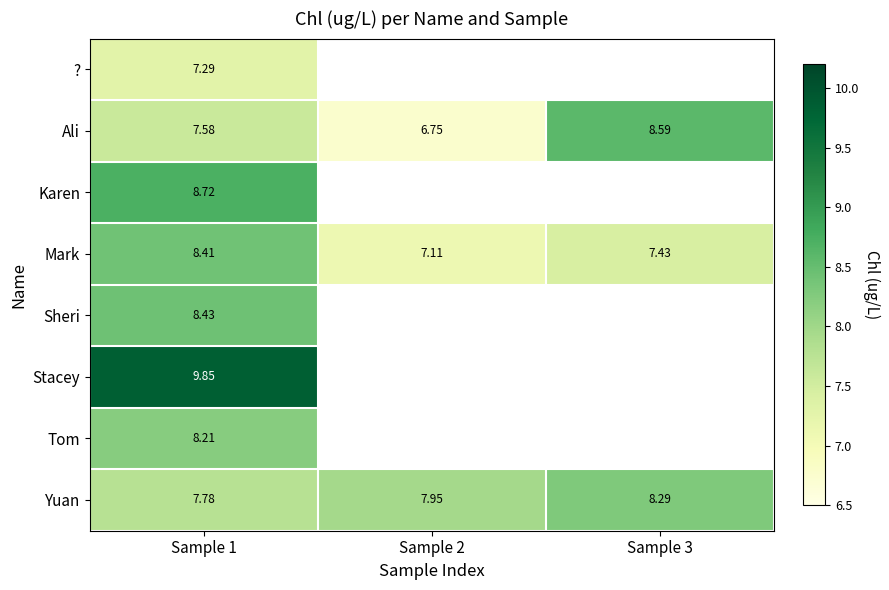

Is the value of Yuan at Sample 3 greater than the value of ? at Sample 1?

Yes